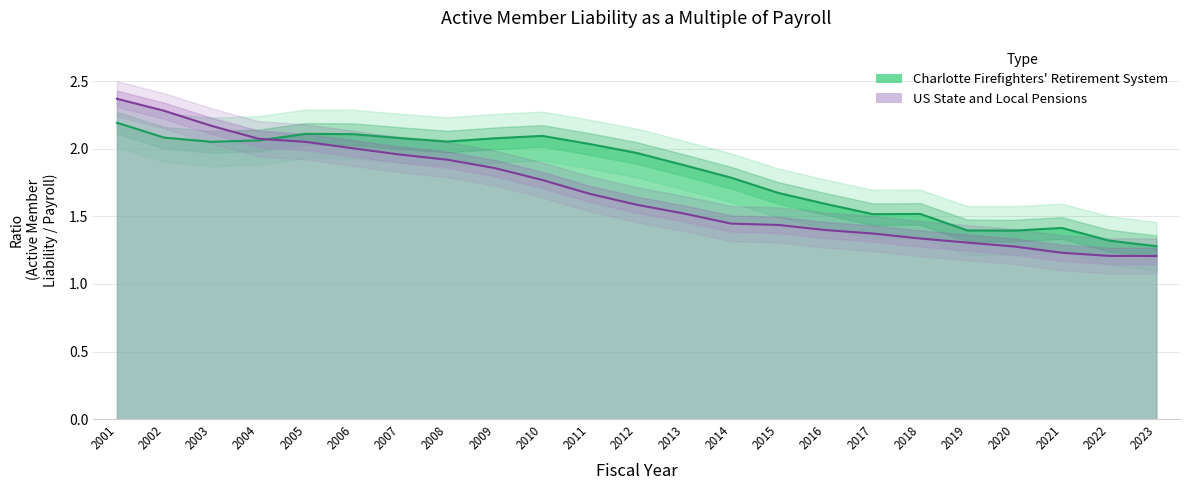

Between 2014 and 2012, which is larger?

2012